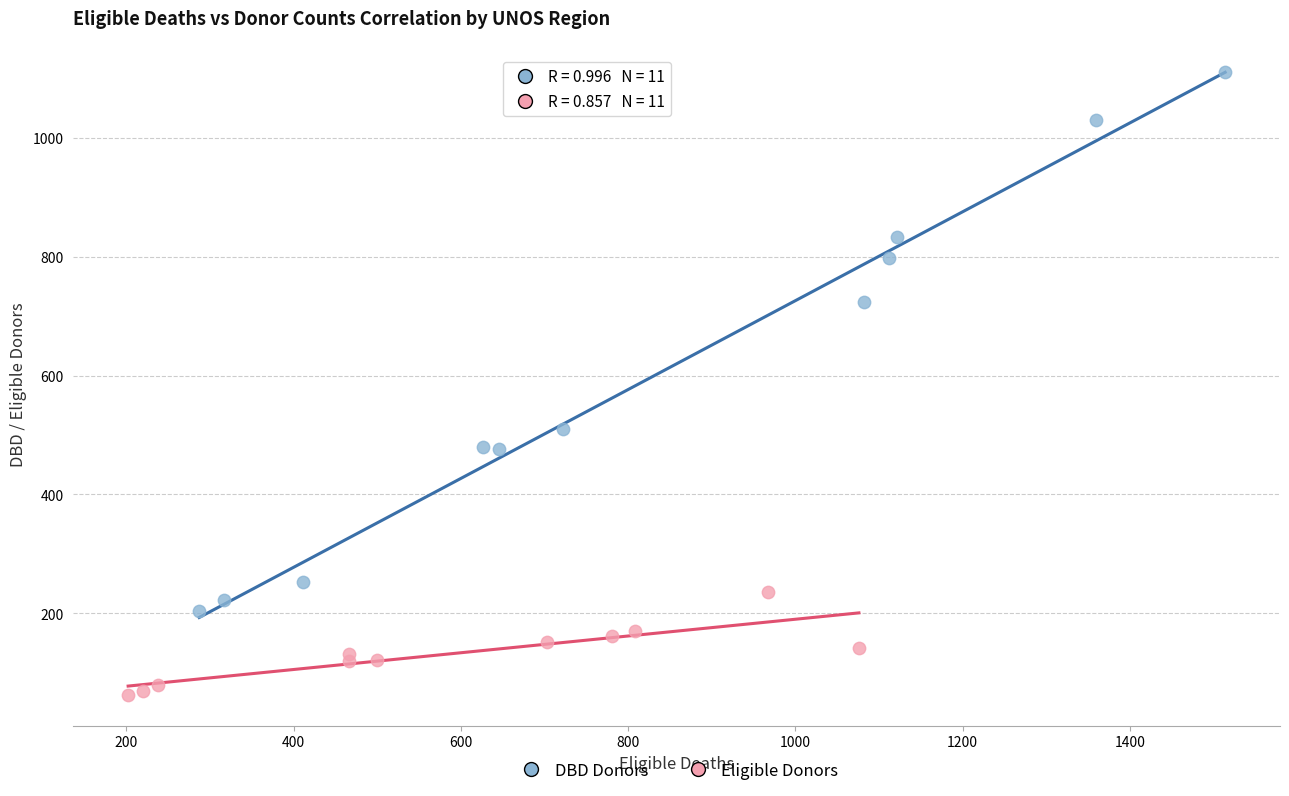

What are all the series names shown in the legend?

DBD Donors, Eligible Donors